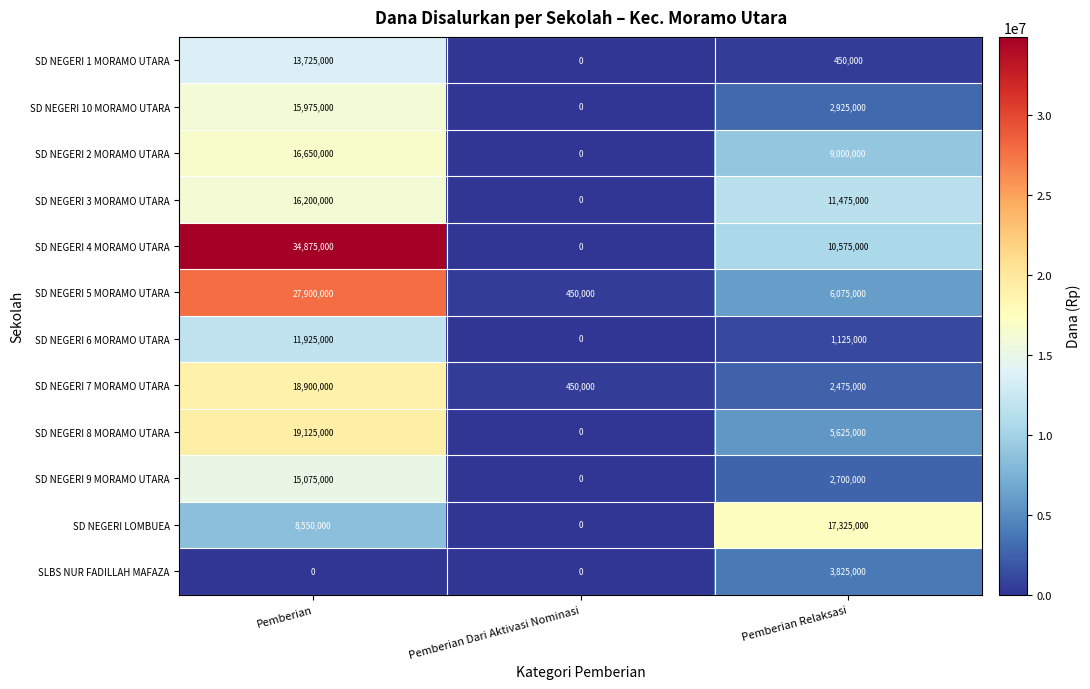

Which series has the largest range (max minus min)?

SD NEGERI 4 MORAMO UTARA